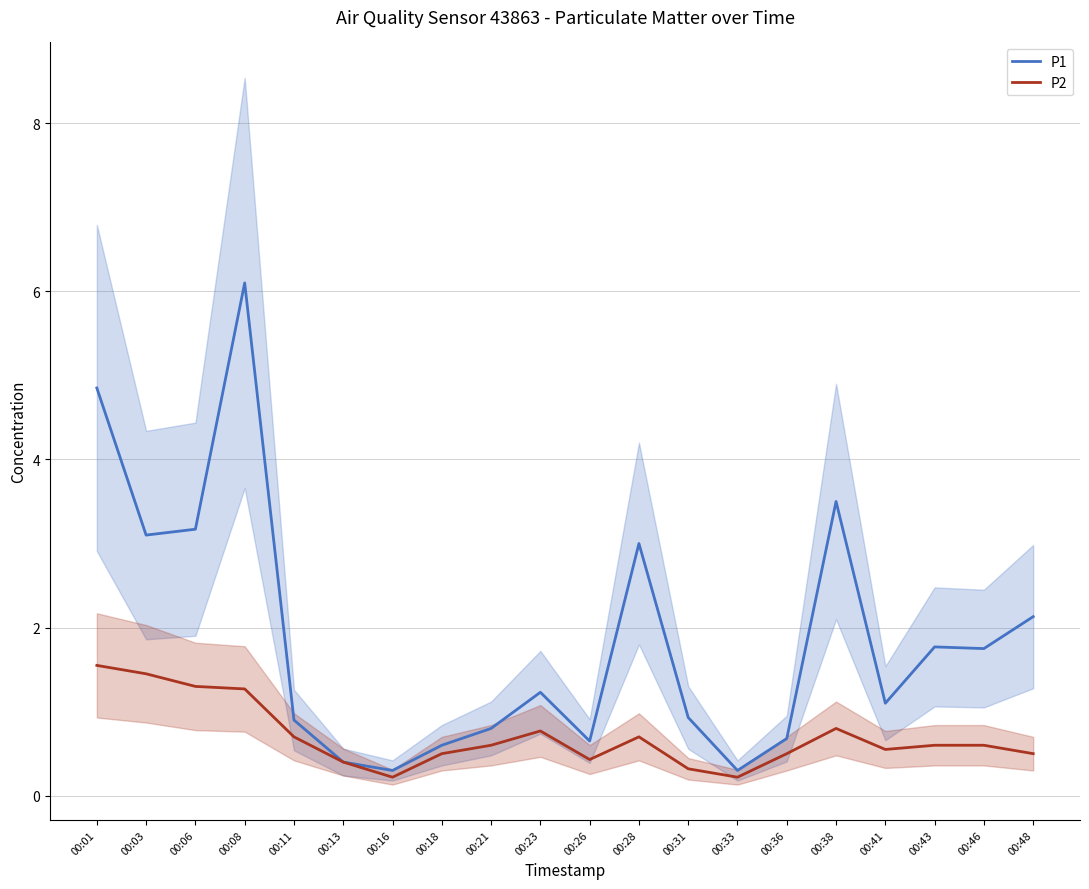

How many interior local valleys does the P1 series have?

6